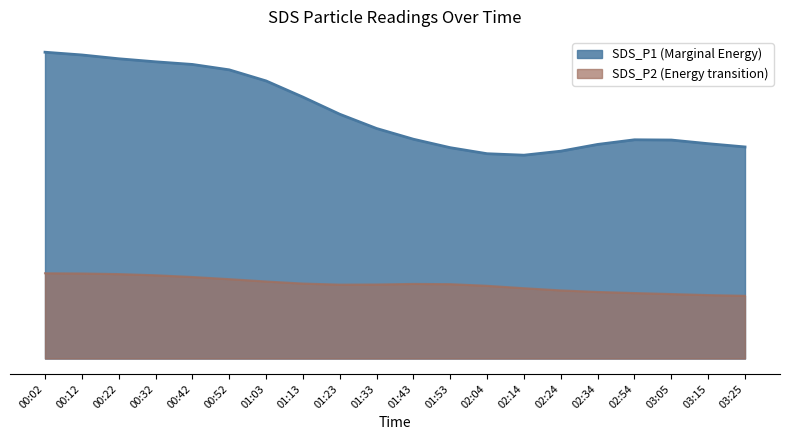

List the series in order of their overall mean, highest first.

SDS_P1 (Marginal Energy), SDS_P2 (Energy transition)